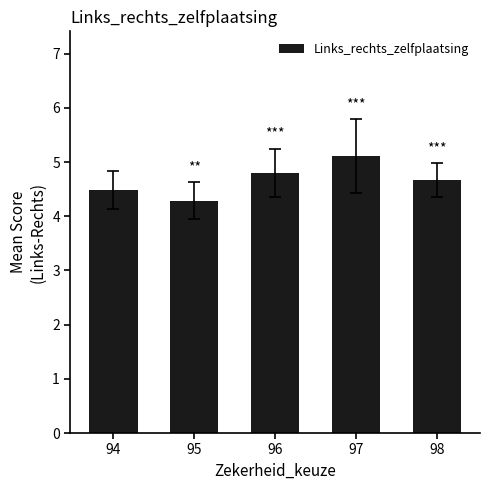

Rank the categories by value from lowest to highest.

95, 94, 98, 96, 97